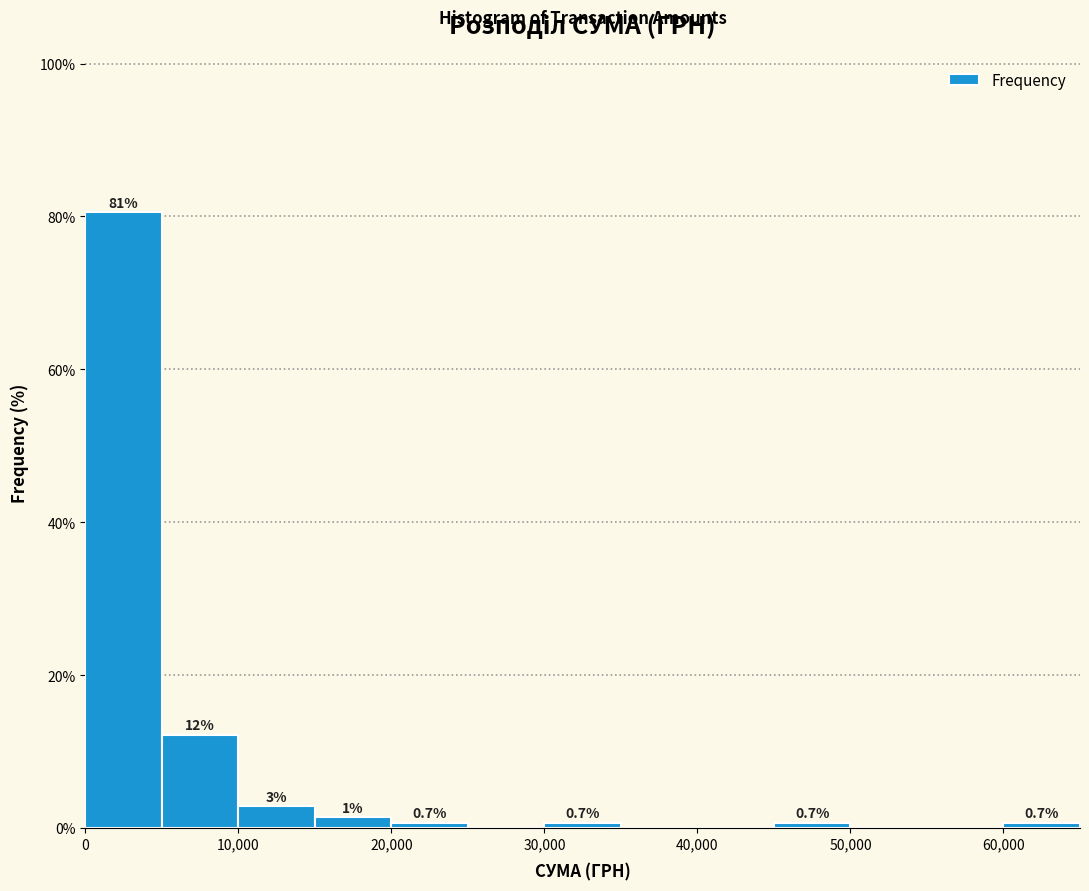

Over which range of the x-axis is the bar tallest?

0 to 5000